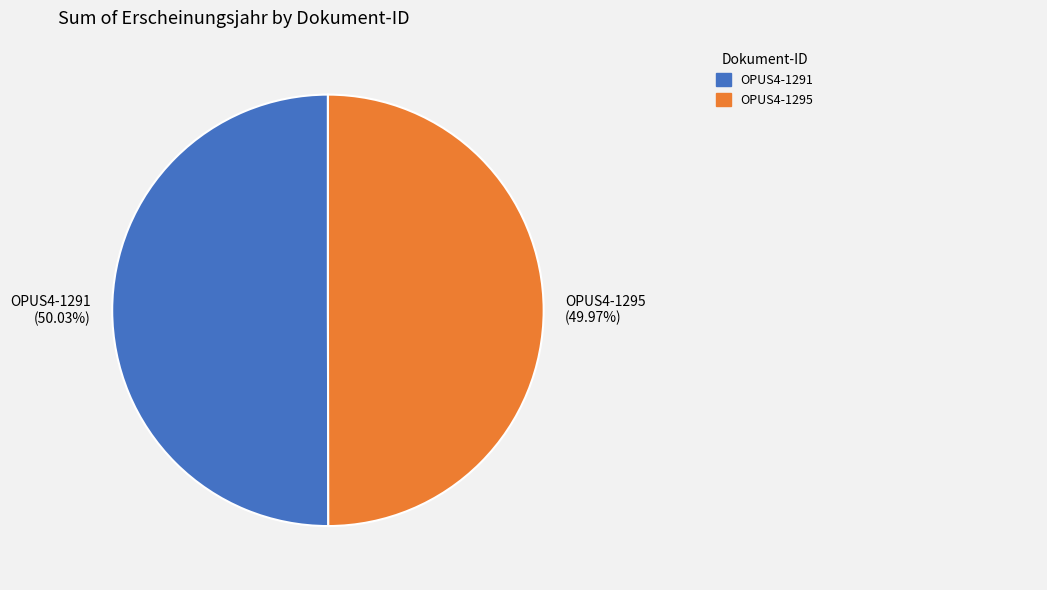

Is there a majority slice in this chart?

Yes